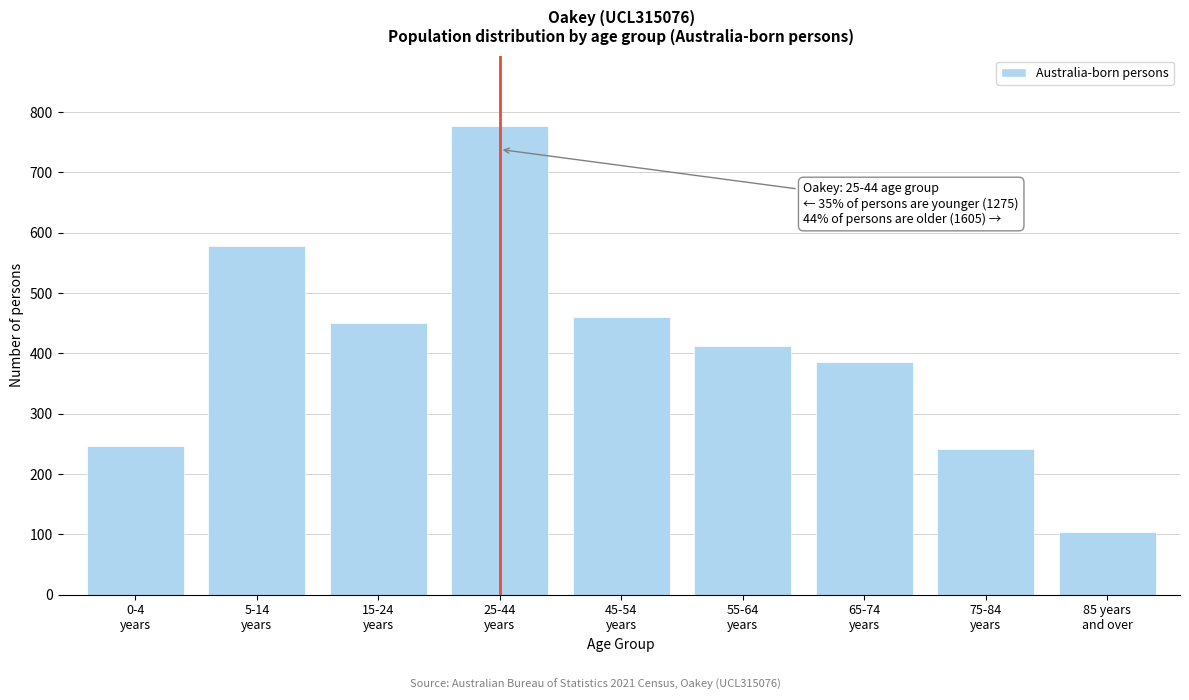

Reading left to right, transcribe all the data shown in this chart.

246	578	451	777	460	413	386	242	104